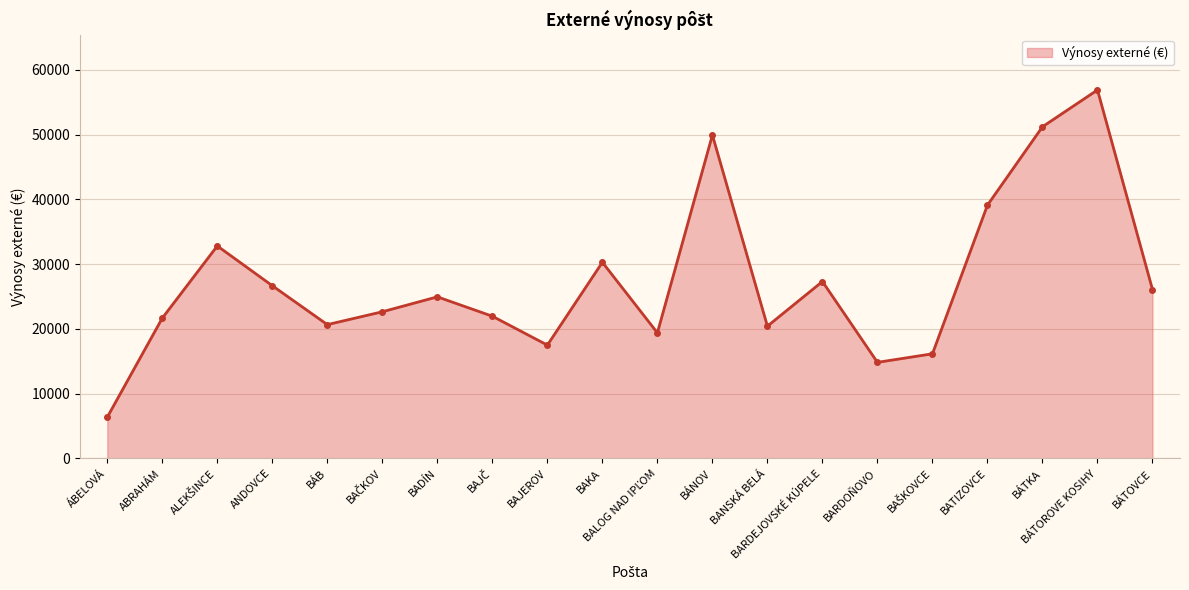

Count the number of data series in this chart.

1